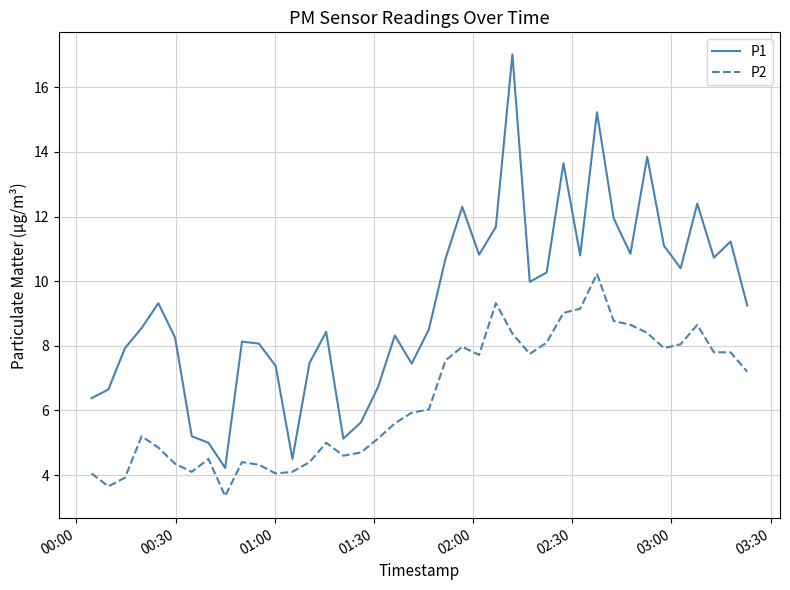

True or false: P1 and P2 cross at least once.

False